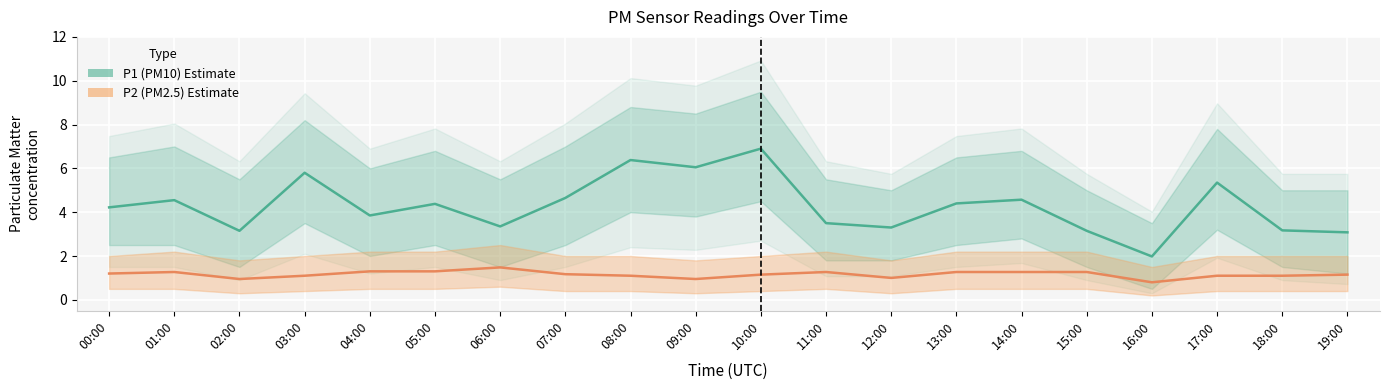

The value of P1 (PM10) at 13:00 is 7.2. True or false?

False